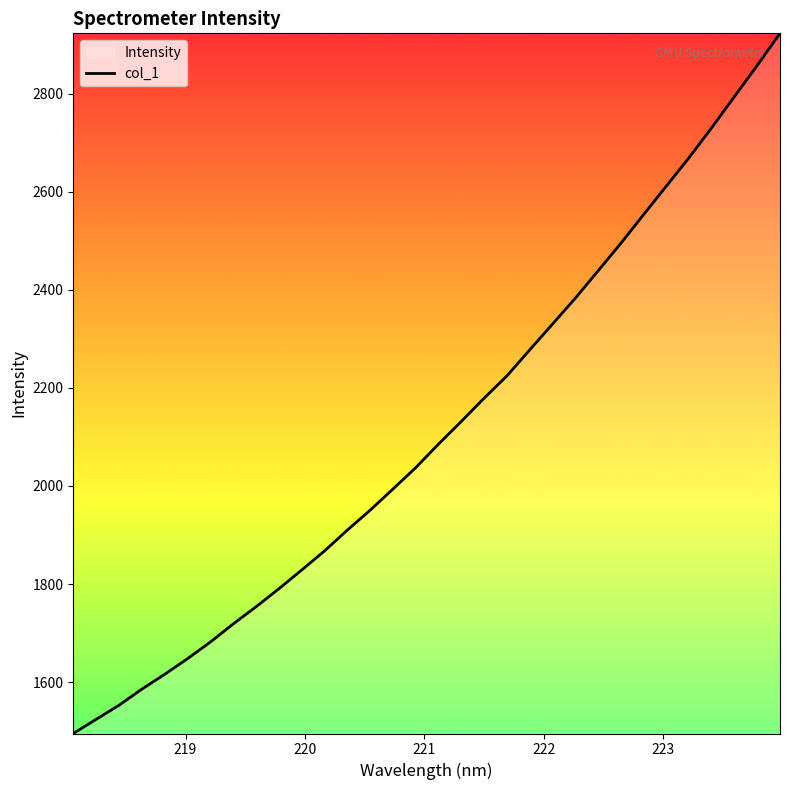

Reading left to right, transcribe all the data shown in this chart.

1495.2	1524.0	1552.6	1585.5	1615.8	1647.5	1681.4	1718.2	1753.2	1789.9	1828.1	1866.9	1909.4	1950.0	1993.1	2036.7	2084.8	2130.9	2178.4	2223.7	2276.6	2329.3	2382.0	2437.7	2493.9	2552.5	2610.7	2668.8	2730.2	2793.9	2857.2	2922.7